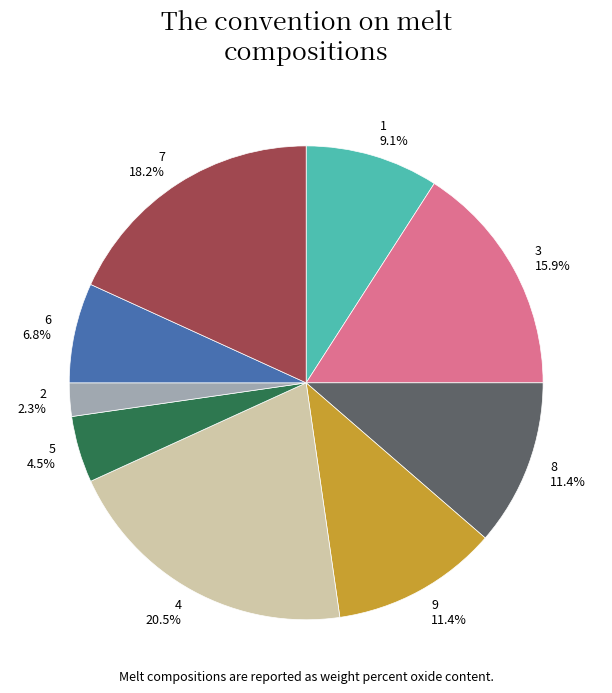

Which category has the smallest portion of the pie?

2